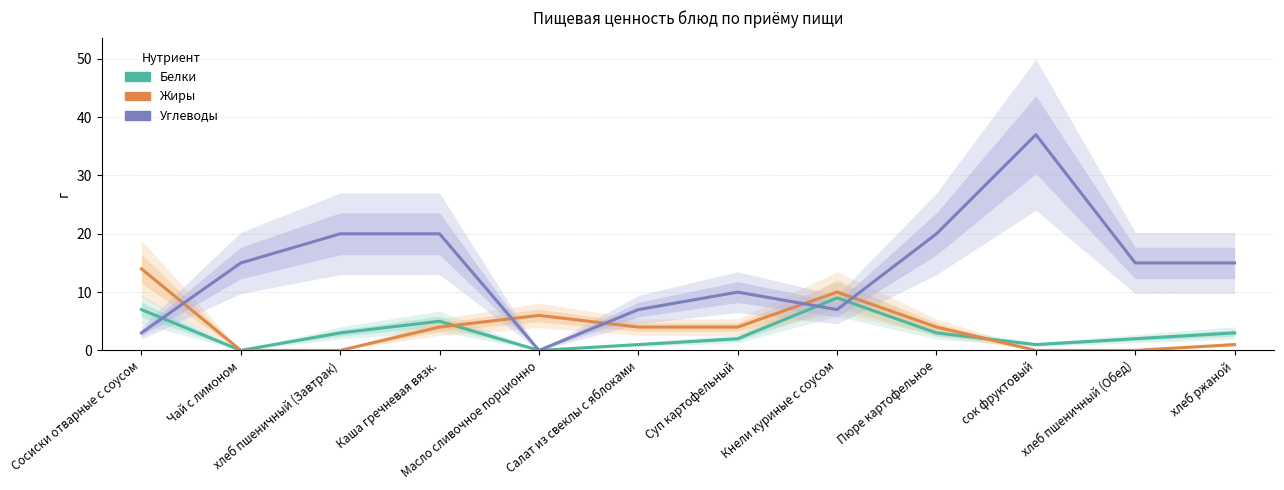

How many values in the Белки series are below 3?

6